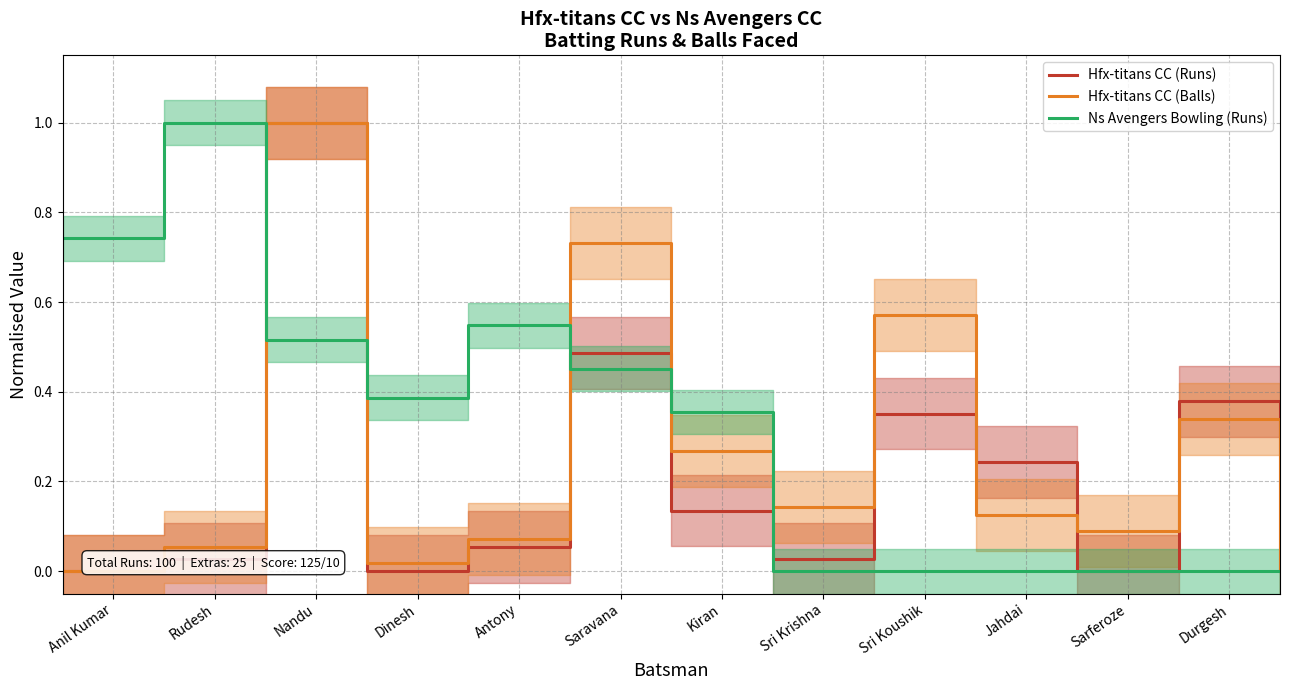

What is the highest value of the Hfx-titans CC (Runs) series?

1.0